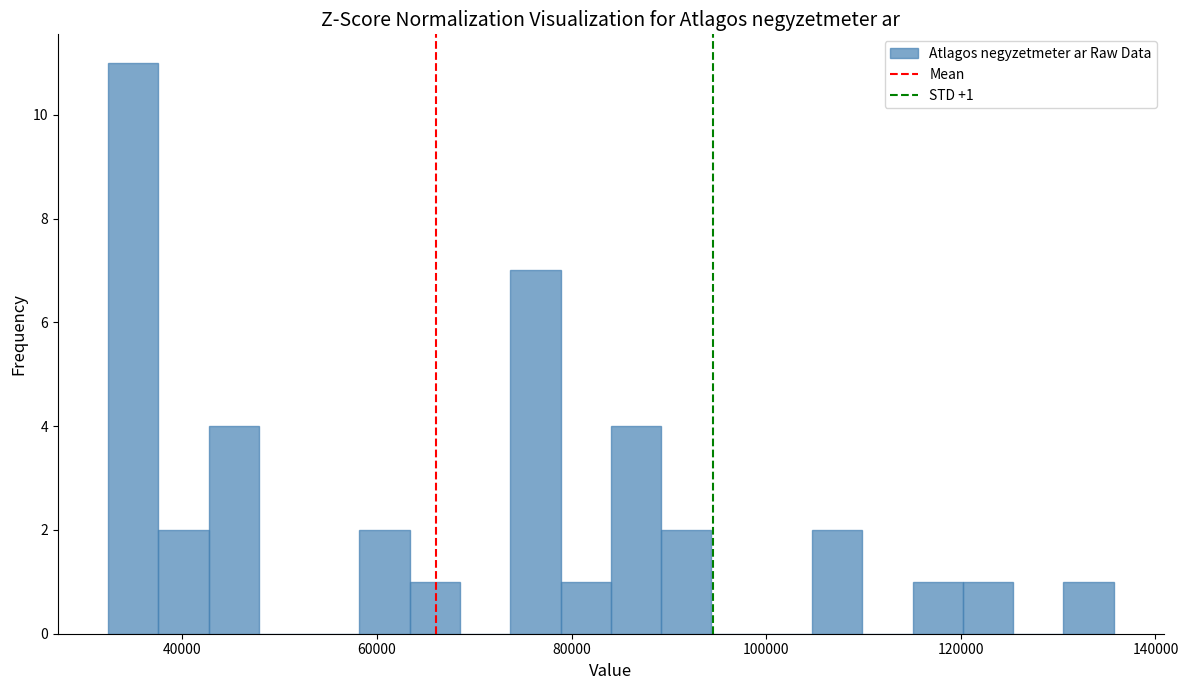

Read against the x-axis, roughly where is the centre of the tallest bar?

34000